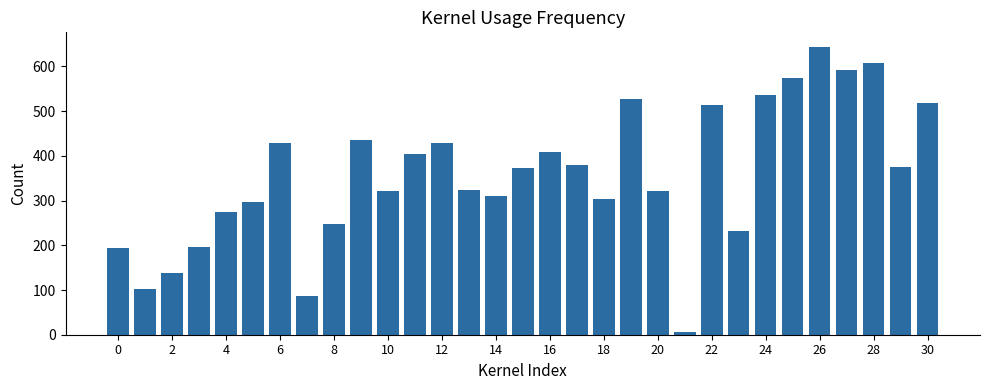

What is the greatest value displayed?

644